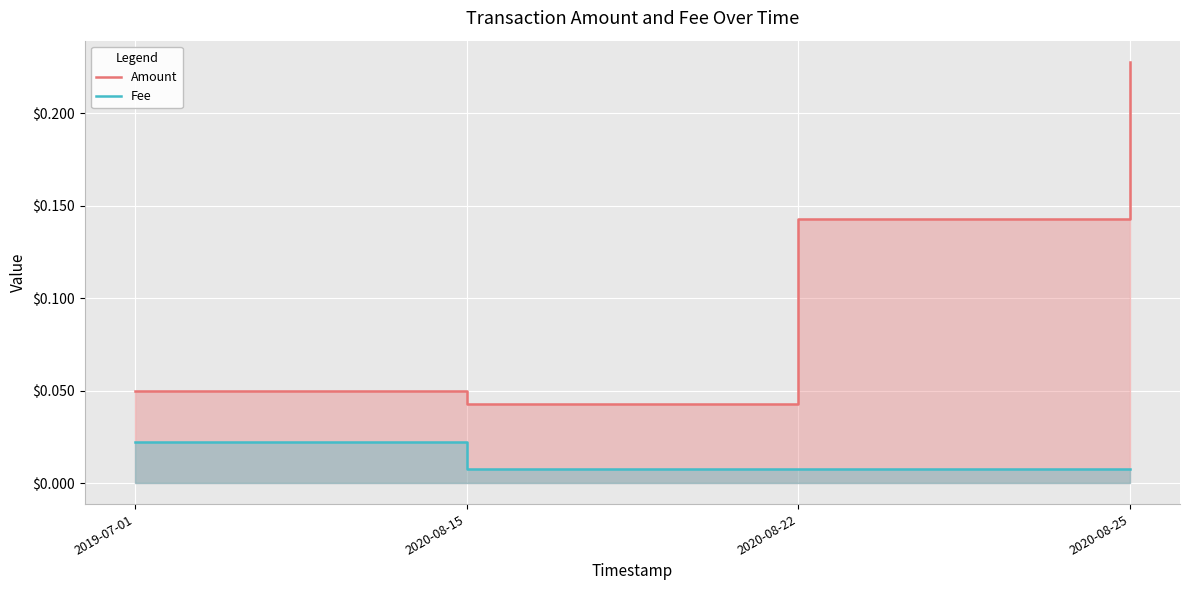

What is the sum of the Amount values at 2020-08-22 and 2020-08-25?

0.4